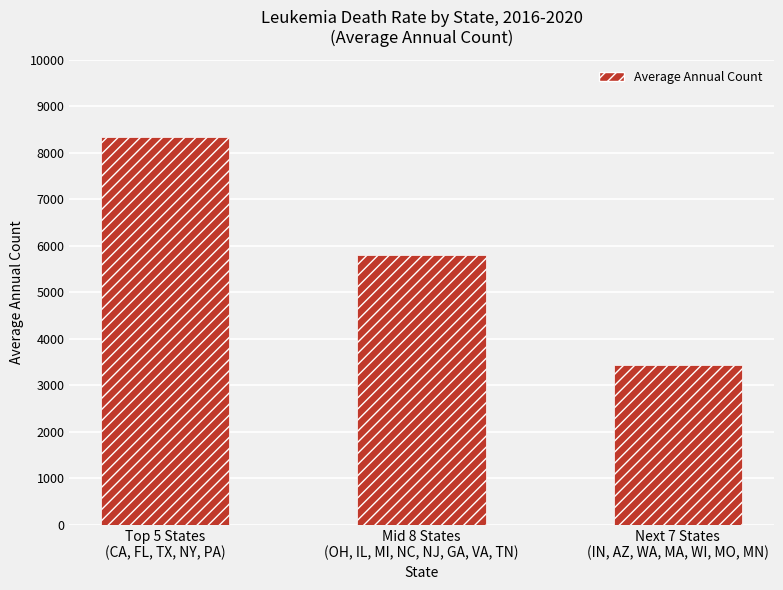

Rank the categories by value from highest to lowest.

Top 5 States
(CA, FL, TX, NY, PA), Mid 8 States
(OH, IL, MI, NC, NJ, GA, VA, TN), Next 7 States
(IN, AZ, WA, MA, WI, MO, MN)